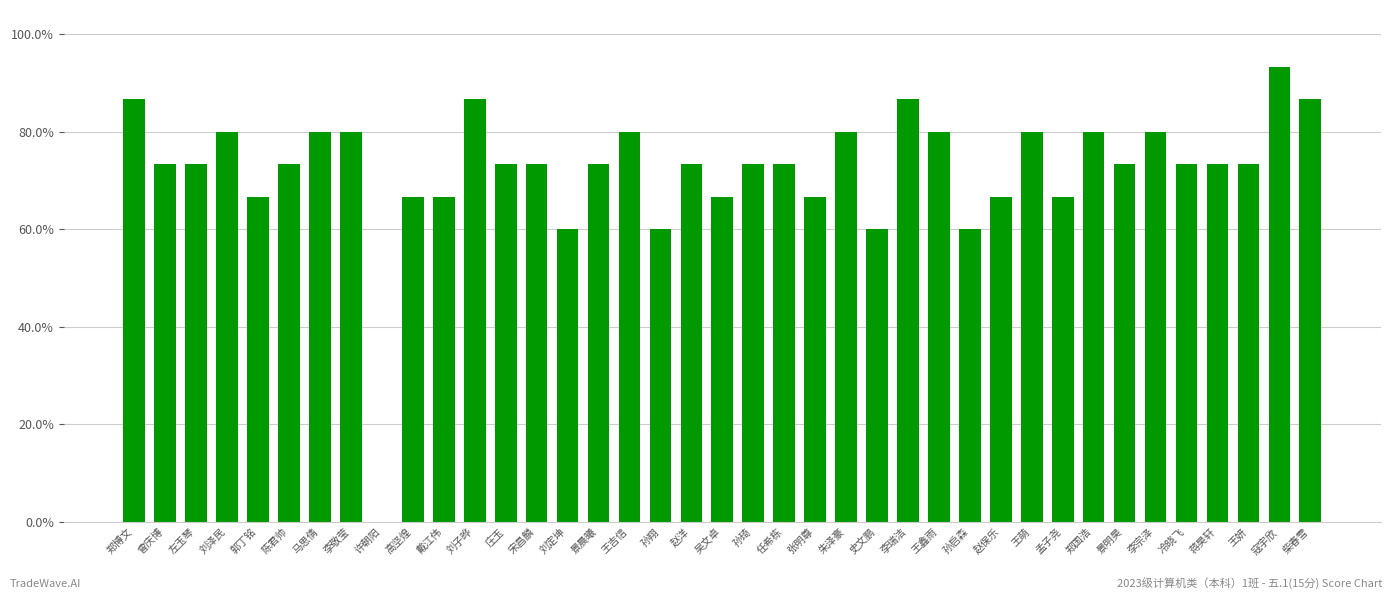

What position from the left is 李敬莹?

8